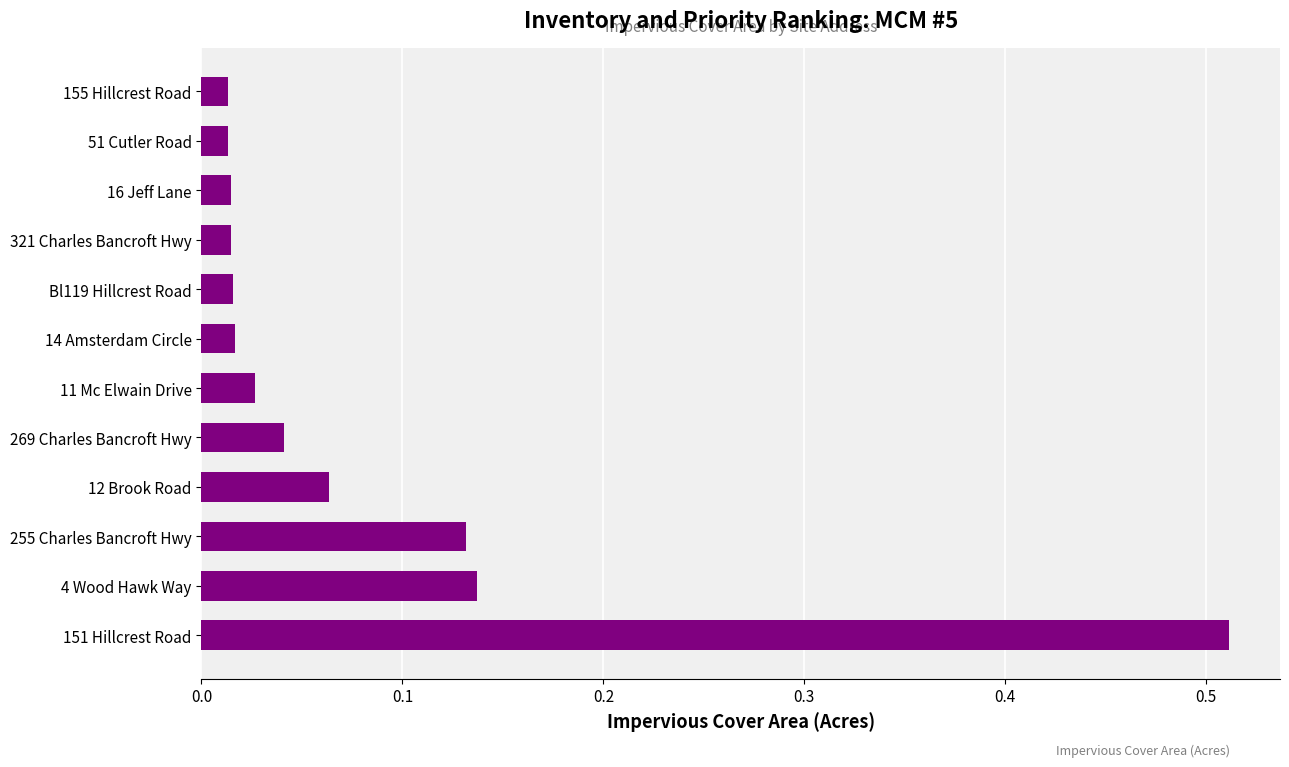

True or false: the data shows 0.3 at 151 Hillcrest Road.

False